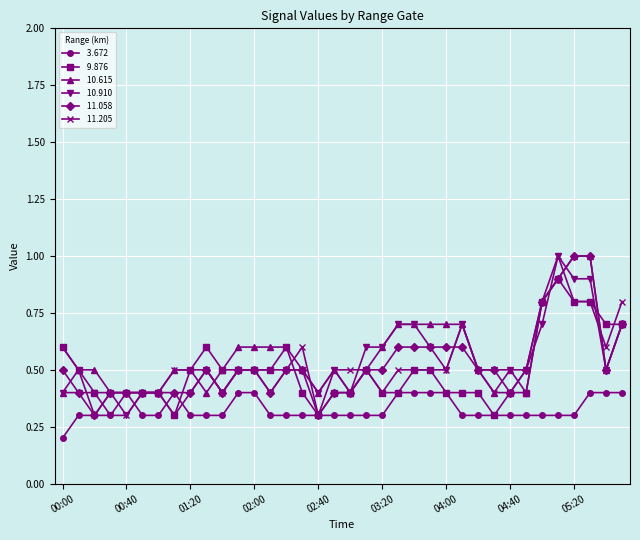

What is the maximum value shown in the chart?

1.0